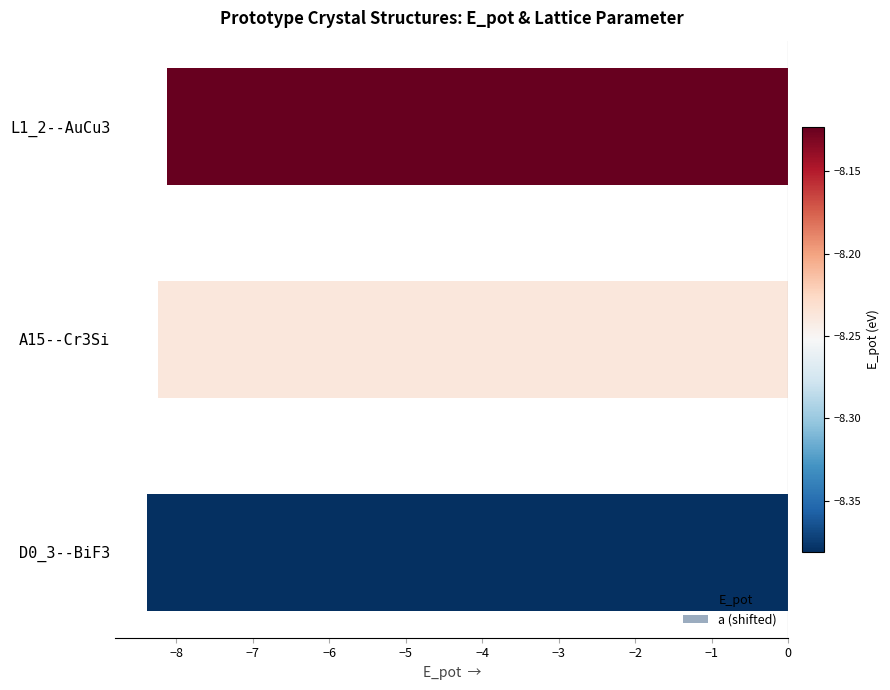

The value of a (shifted) at A15--Cr3Si is -4.8. True or false?

True